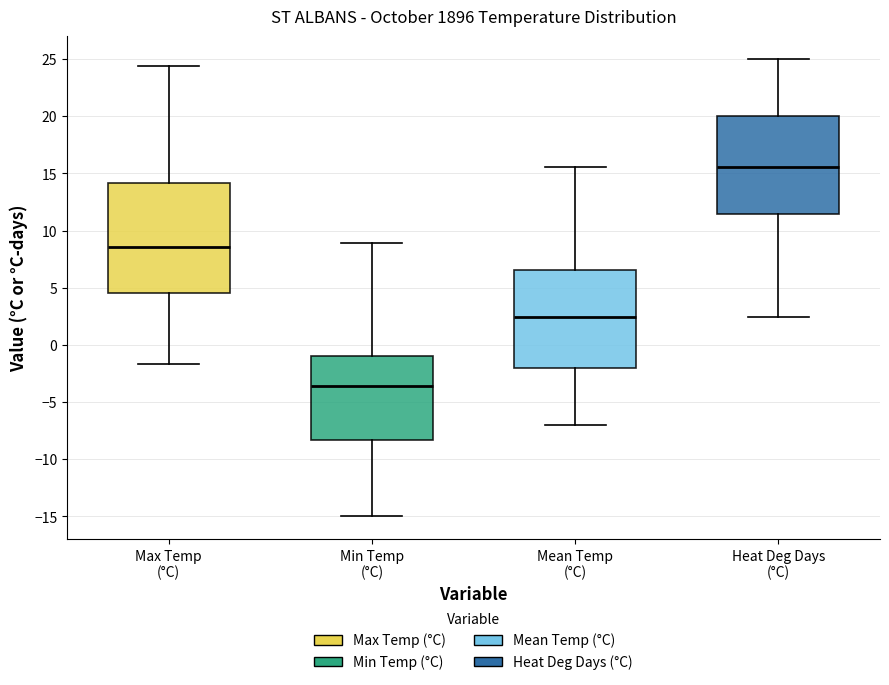

Which box is the tallest, from its lower edge to its upper edge?

Max Temp (°C)